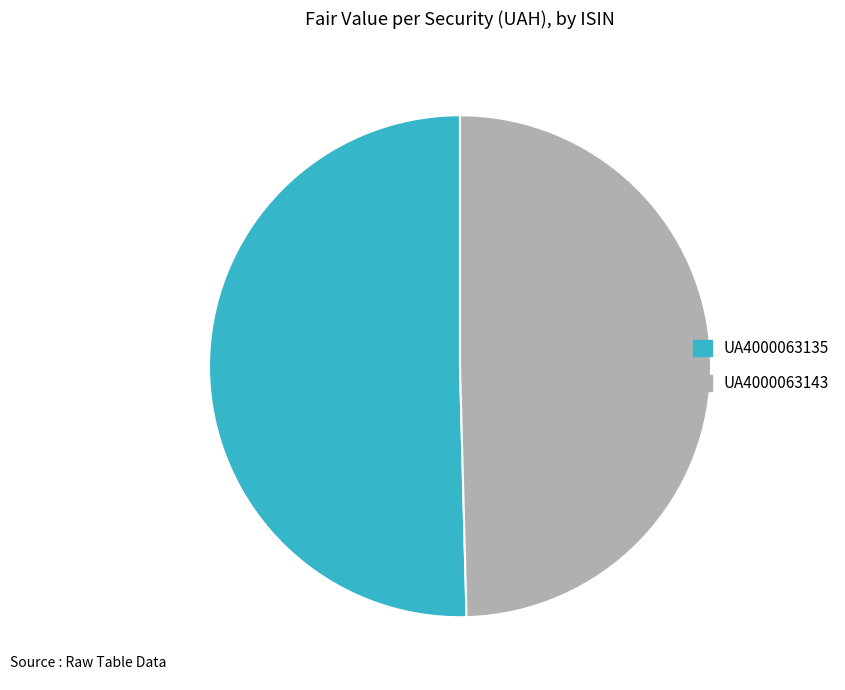

Count the number of slices in the pie.

2